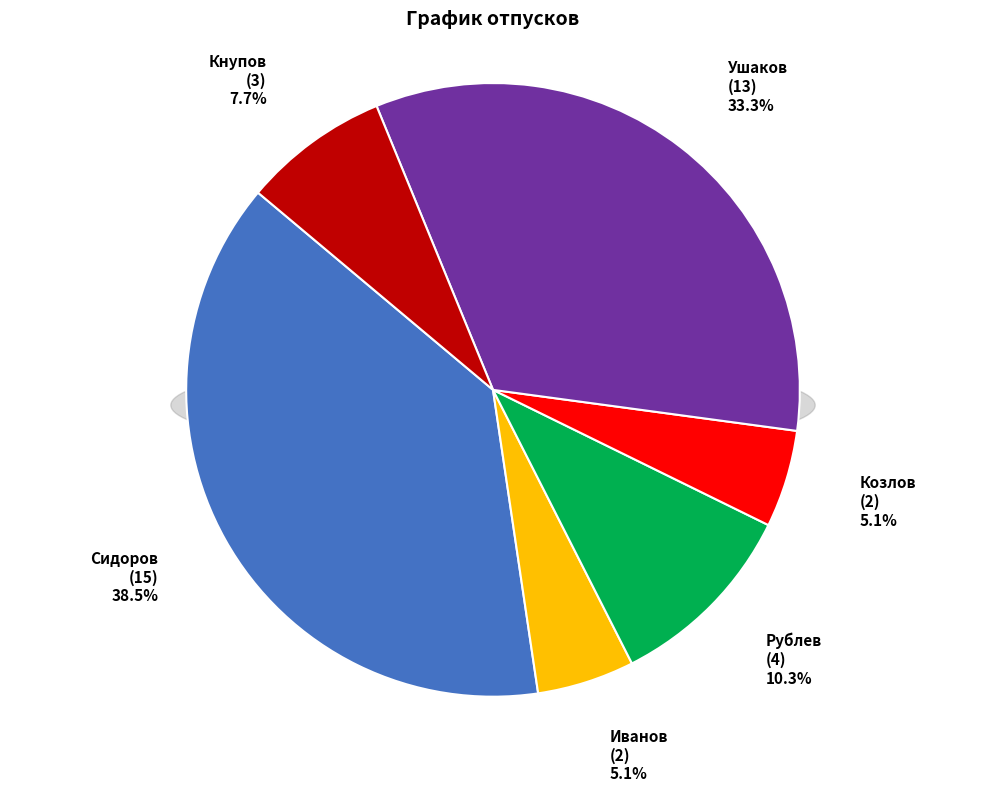

How much of the chart is everything except Сидоров?

61.5%